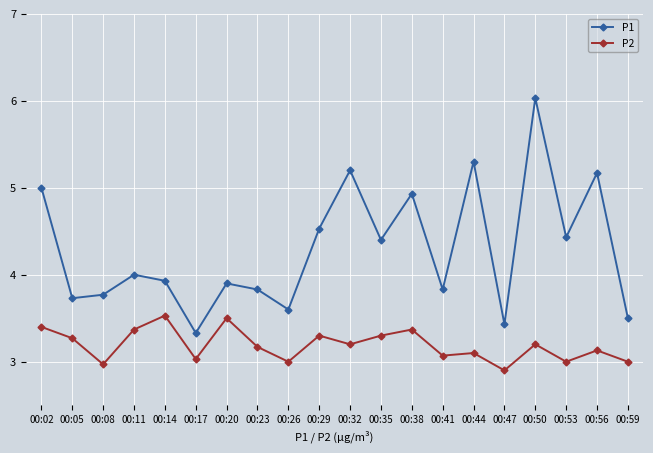

The P2 series shows 5.2 at 00:41. True or false?

False